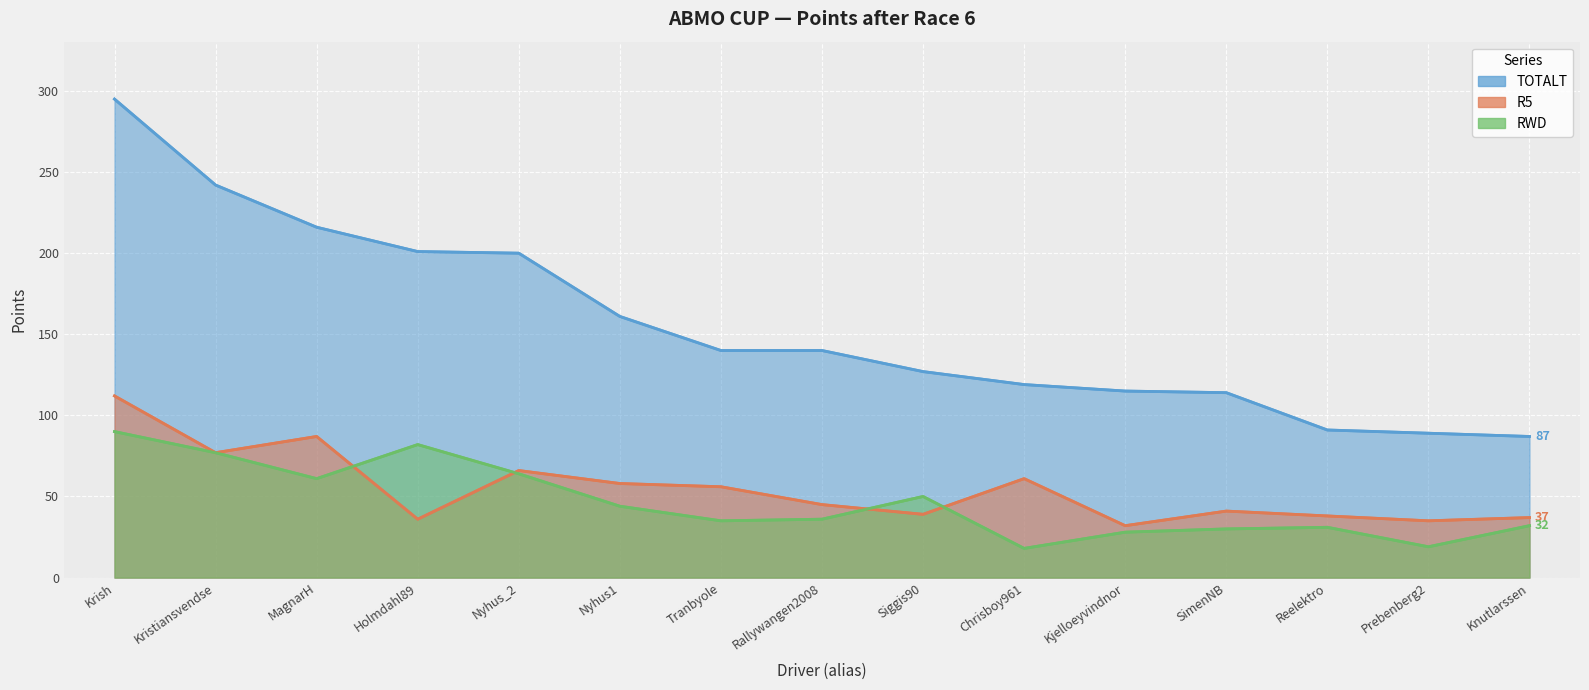

How many interior local valleys does the RWD series have?

4